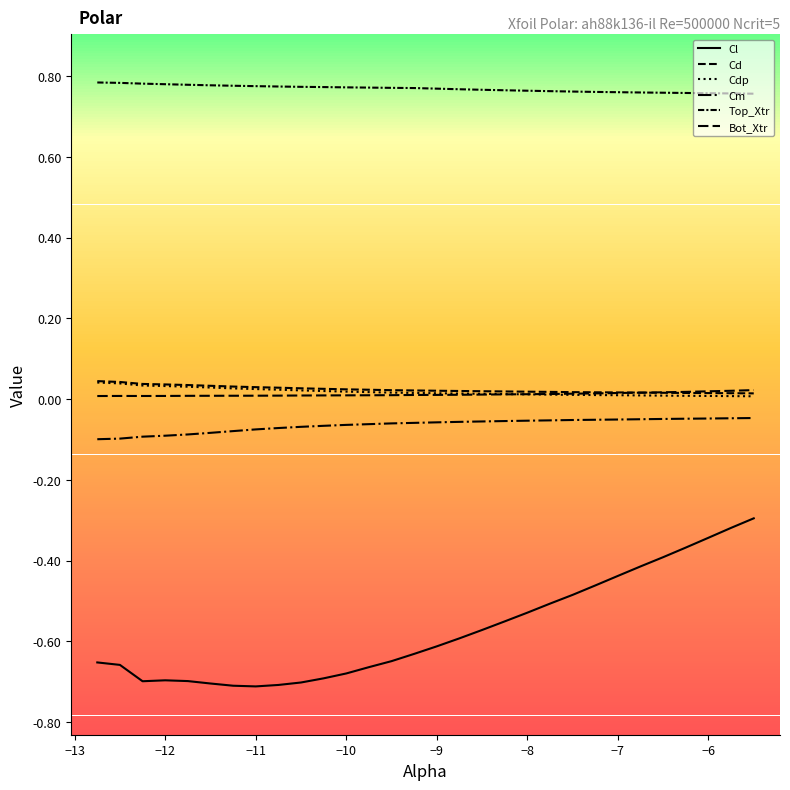

Reading left to right, what are all the values shown in this chart?

Cl: -0.7	-0.7	-0.7	-0.7	-0.7	-0.7	-0.7	-0.7	-0.7	-0.7	-0.7	-0.7	-0.7	-0.6	-0.6	-0.6	-0.6	-0.6	-0.6	-0.5	-0.5	-0.5	-0.5	-0.4	-0.4	-0.4	-0.4	-0.3	-0.3	-0.3
Cd: 0.0	0.0	0.0	0.0	0.0	0.0	0.0	0.0	0.0	0.0	0.0	0.0	0.0	0.0	0.0	0.0	0.0	0.0	0.0	0.0	0.0	0.0	0.0	0.0	0.0	0.0	0.0	0.0	0.0	0.0
Cdp: 0.0	0.0	0.0	0.0	0.0	0.0	0.0	0.0	0.0	0.0	0.0	0.0	0.0	0.0	0.0	0.0	0.0	0.0	0.0	0.0	0.0	0.0	0.0	0.0	0.0	0.0	0.0	0.0	0.0	0.0
Cm: -0.1	-0.1	-0.1	-0.1	-0.1	-0.1	-0.1	-0.1	-0.1	-0.1	-0.1	-0.1	-0.1	-0.1	-0.1	-0.1	-0.1	-0.1	-0.1	-0.1	-0.1	-0.1	-0.1	-0.1	-0.1	-0.0	-0.0	-0.0	-0.0	-0.0
Top_Xtr: 0.8	0.8	0.8	0.8	0.8	0.8	0.8	0.8	0.8	0.8	0.8	0.8	0.8	0.8	0.8	0.8	0.8	0.8	0.8	0.8	0.8	0.8	0.8	0.8	0.8	0.8	0.8	0.8	0.8	0.8
Bot_Xtr: 0.0	0.0	0.0	0.0	0.0	0.0	0.0	0.0	0.0	0.0	0.0	0.0	0.0	0.0	0.0	0.0	0.0	0.0	0.0	0.0	0.0	0.0	0.0	0.0	0.0	0.0	0.0	0.0	0.0	0.0